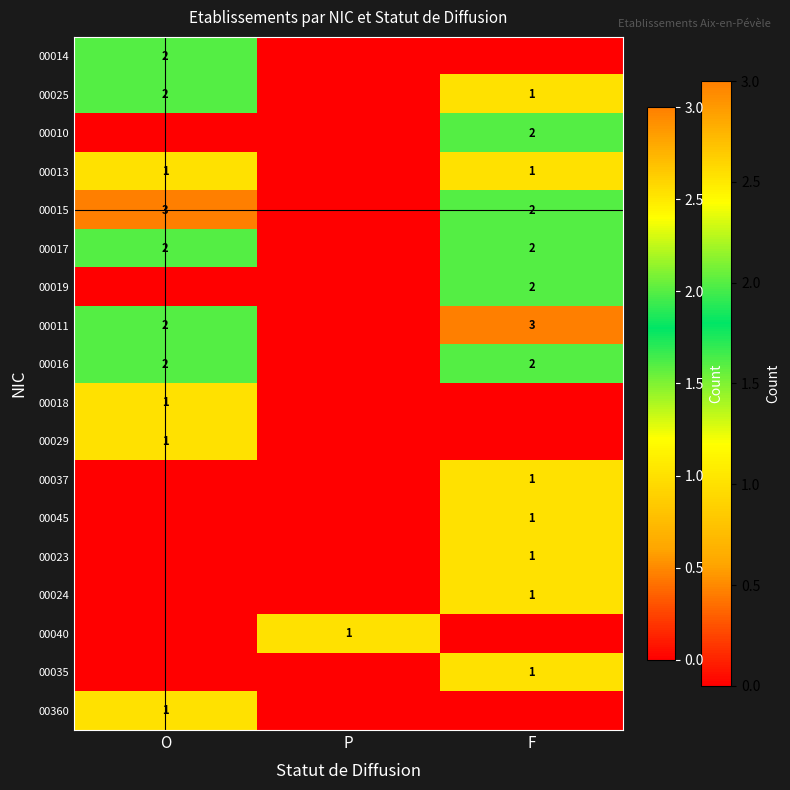

The value of 00017 at O is 3. True or false?

False